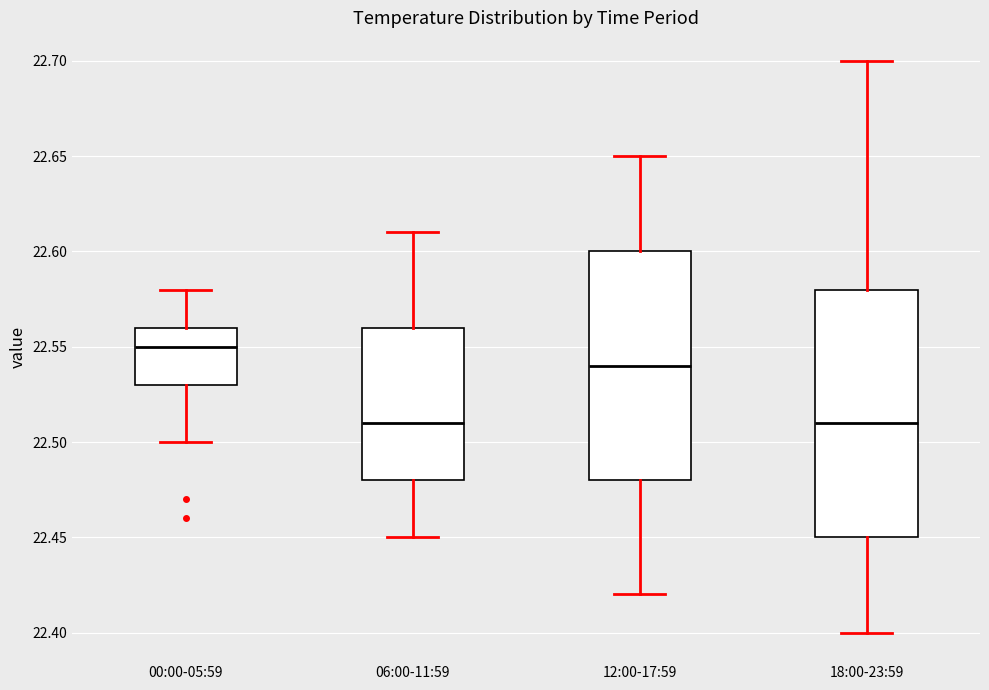

Reading left to right, read every box against the y-axis: the position of its median line, the range the box covers, and the ends of its whiskers. The values are not printed on the chart, so give them approximately, as read against the axis.

00:00-05:59: median 22.55, box 22.53 to 22.56, whiskers 22.50 to 22.58
06:00-11:59: median 22.51, box 22.48 to 22.56, whiskers 22.45 to 22.61
12:00-17:59: median 22.54, box 22.48 to 22.60, whiskers 22.42 to 22.65
18:00-23:59: median 22.51, box 22.45 to 22.58, whiskers 22.40 to 22.70